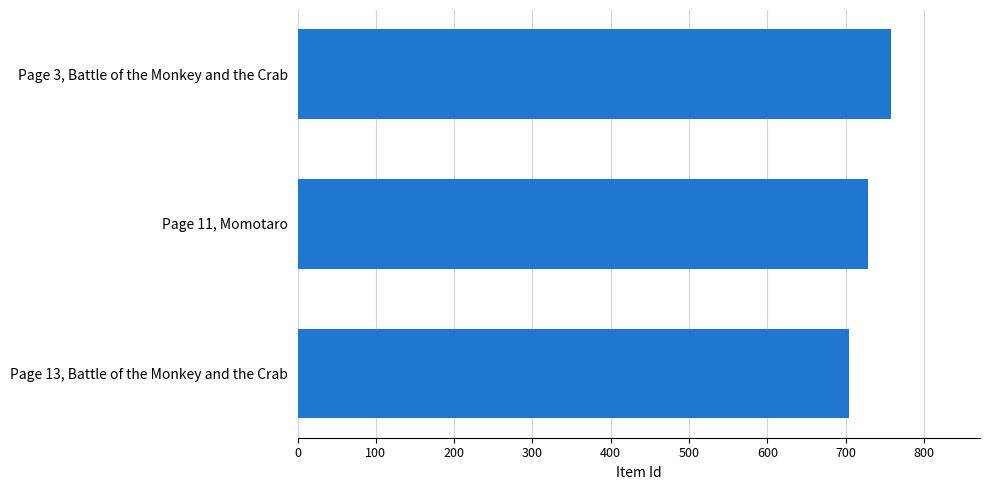

At which category does the chart reach its peak across all series?

Page 3, Battle of the Monkey and the Crab